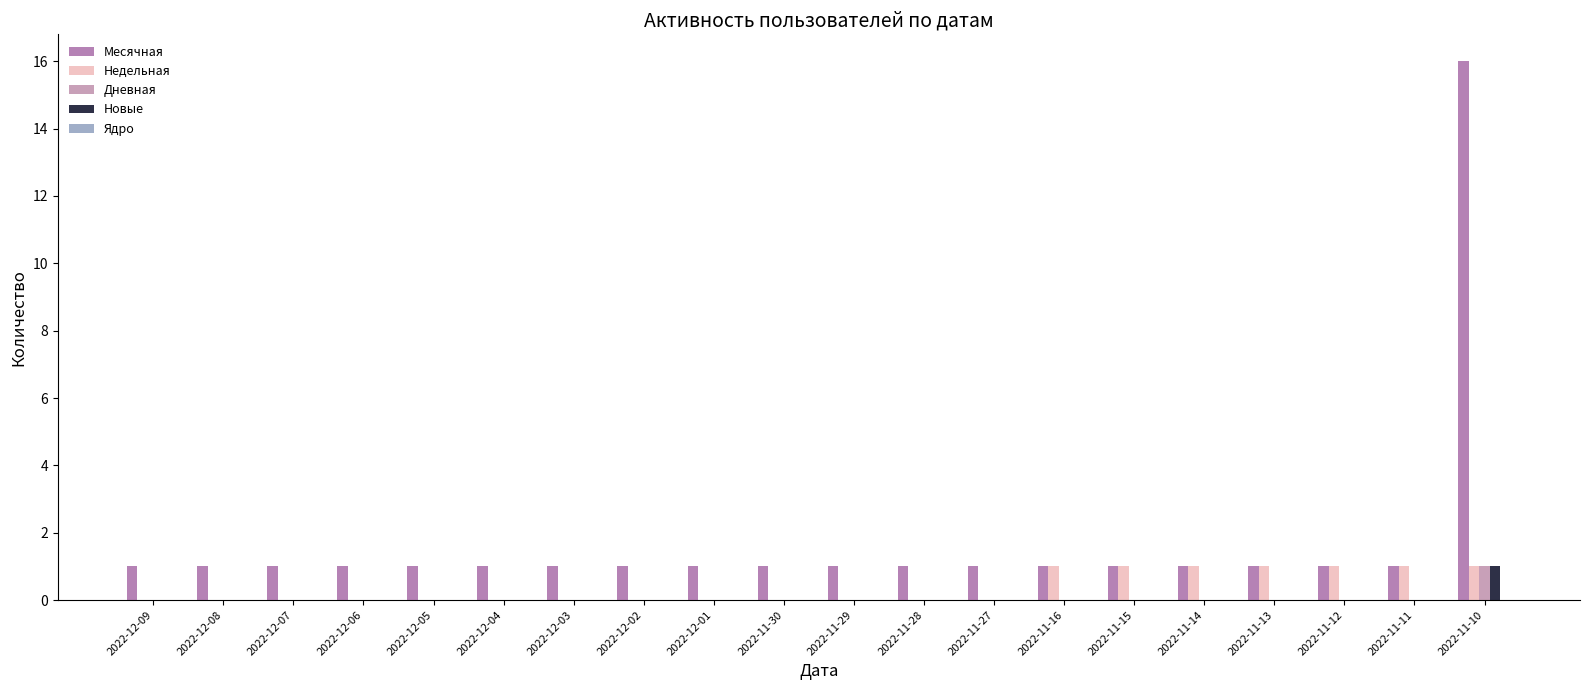

Which series has the widest spread of values?

Месячная